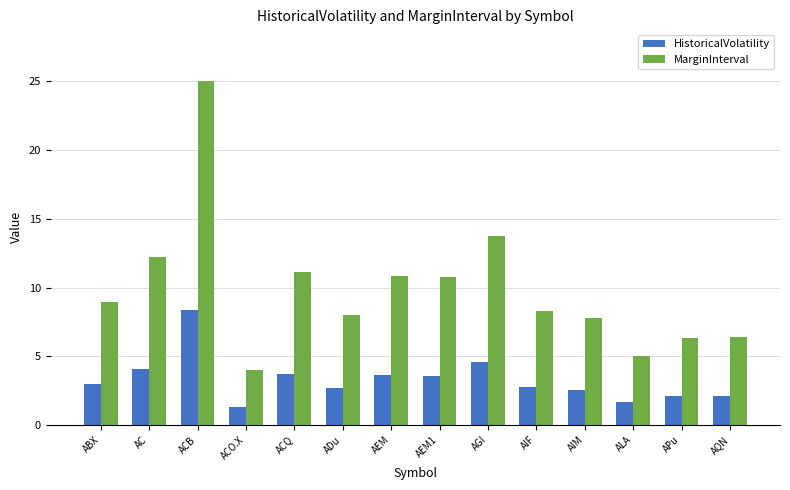

How many distinct data groups are displayed?

2